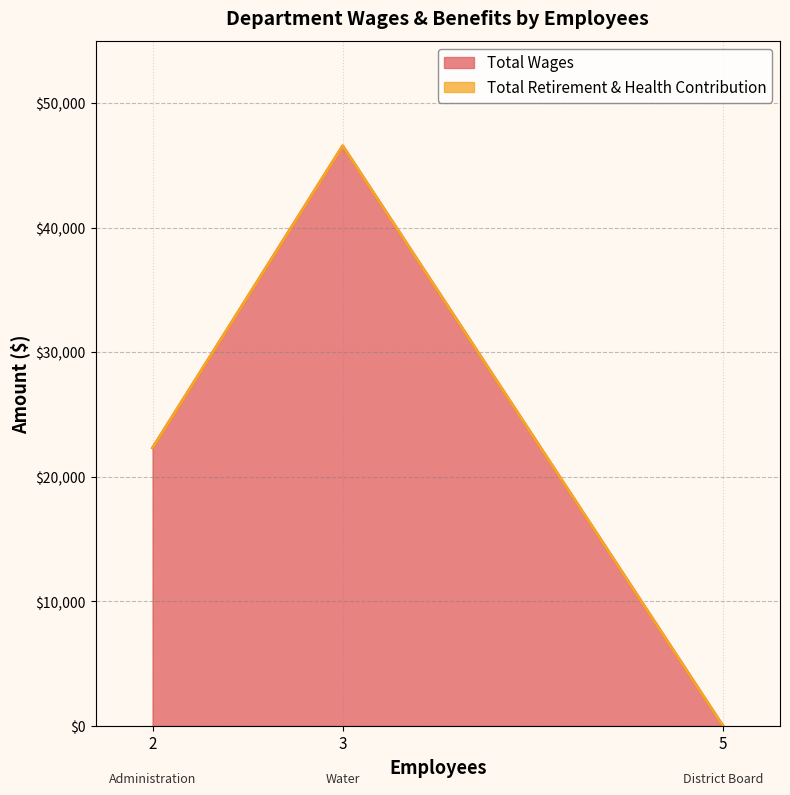

How many data points in Total Wages are above 22328?

1